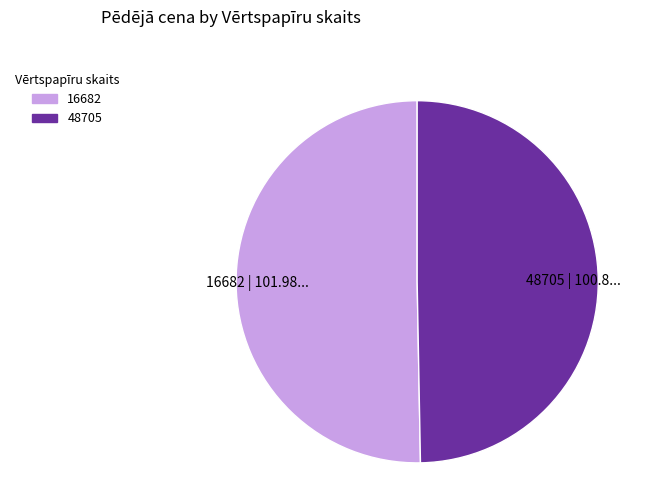

What is the ratio of the value at 48705 to the value at 16682?

1.0